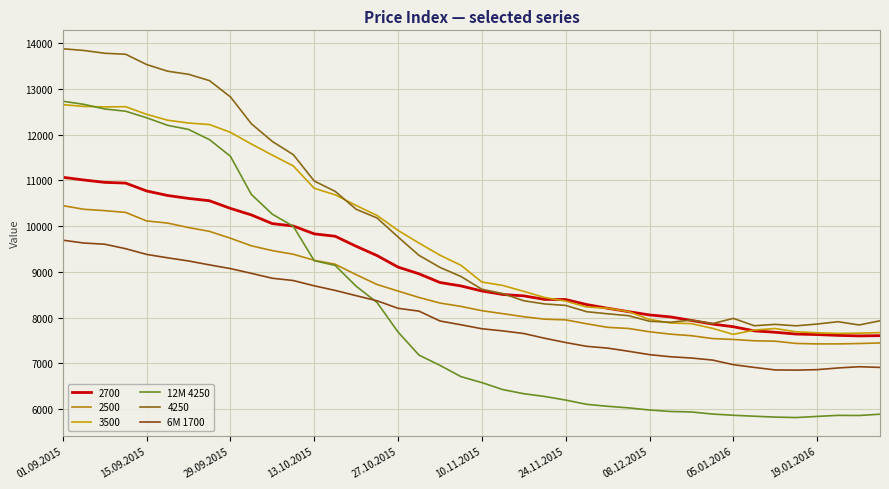

How many lines are shown in the chart?

6